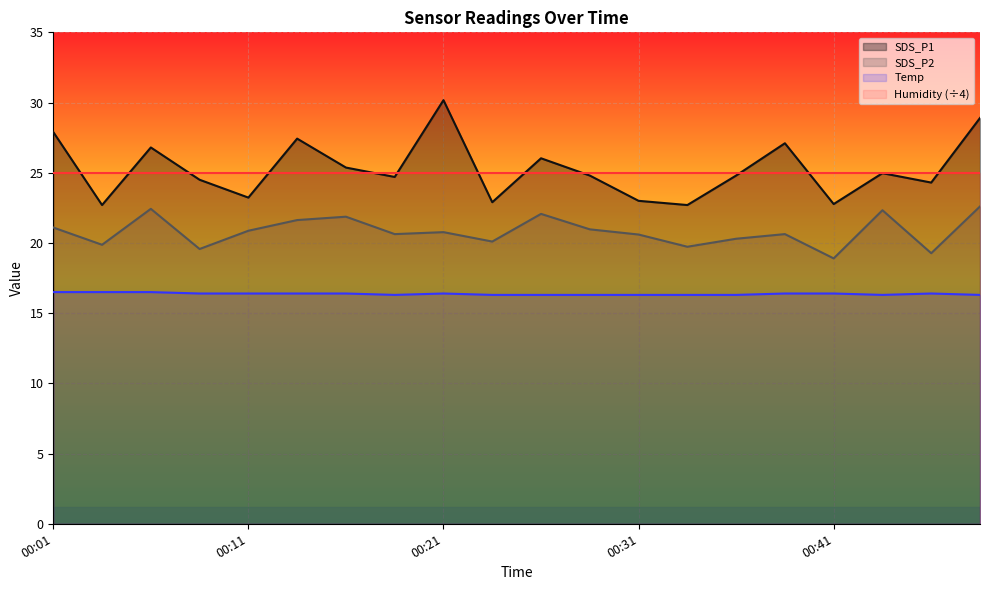

What is the average value of the SDS_P1 series?

25.3